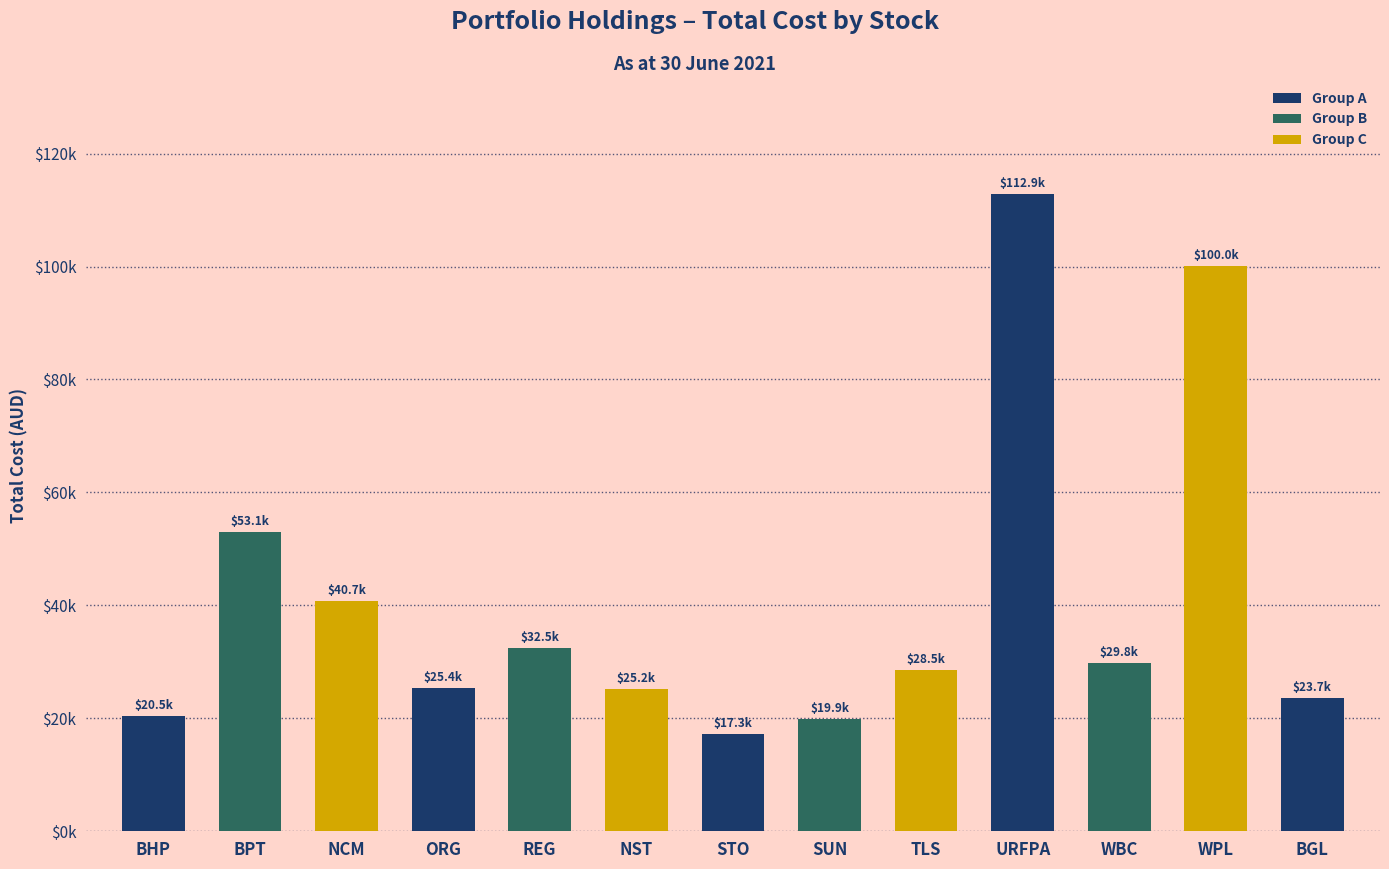

Are the bars horizontal?

No